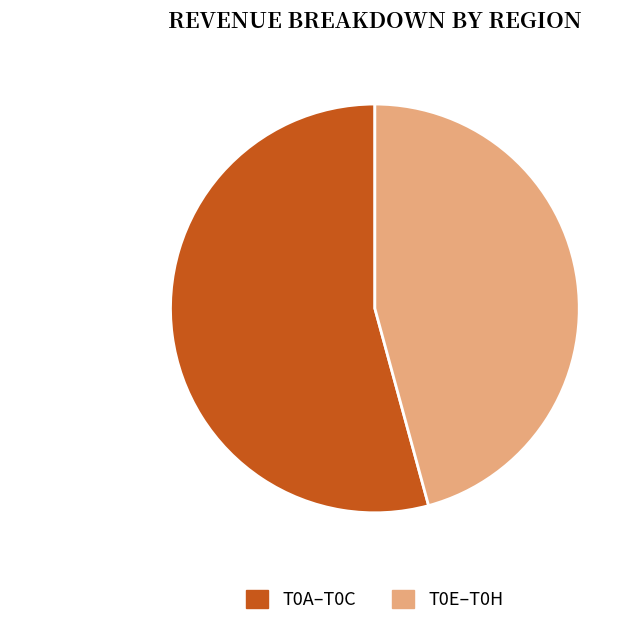

How many slices are in this pie chart?

2